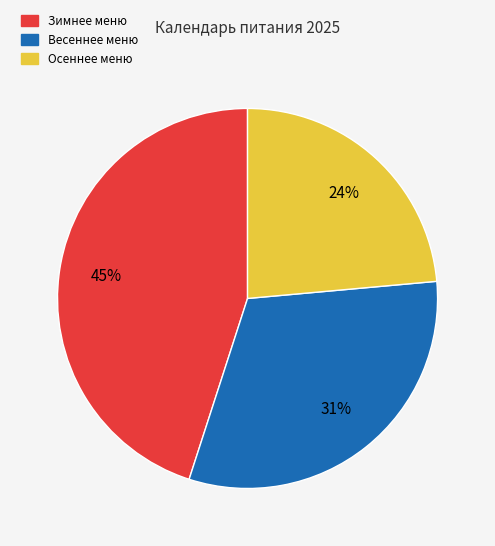

What percentage is the Весеннее меню slice, to the nearest percent?

31%